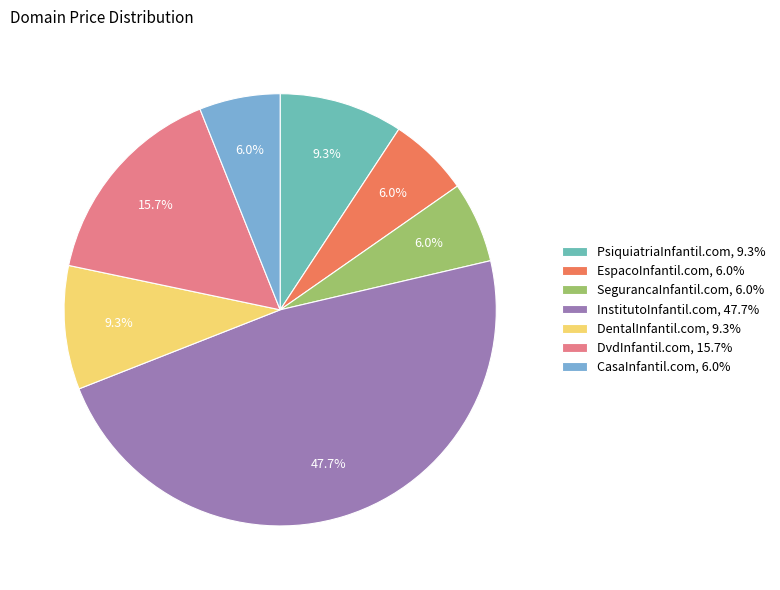

True or false: CasaInfantil.com accounts for 1% of the total.

False